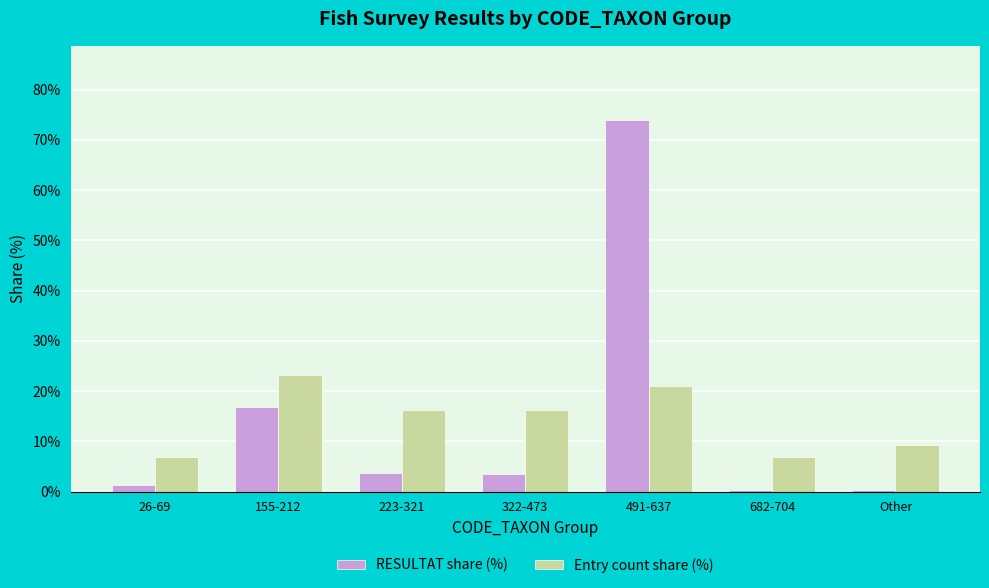

Is it true that Entry count share (%) equals 10.3 at 322-473?

False